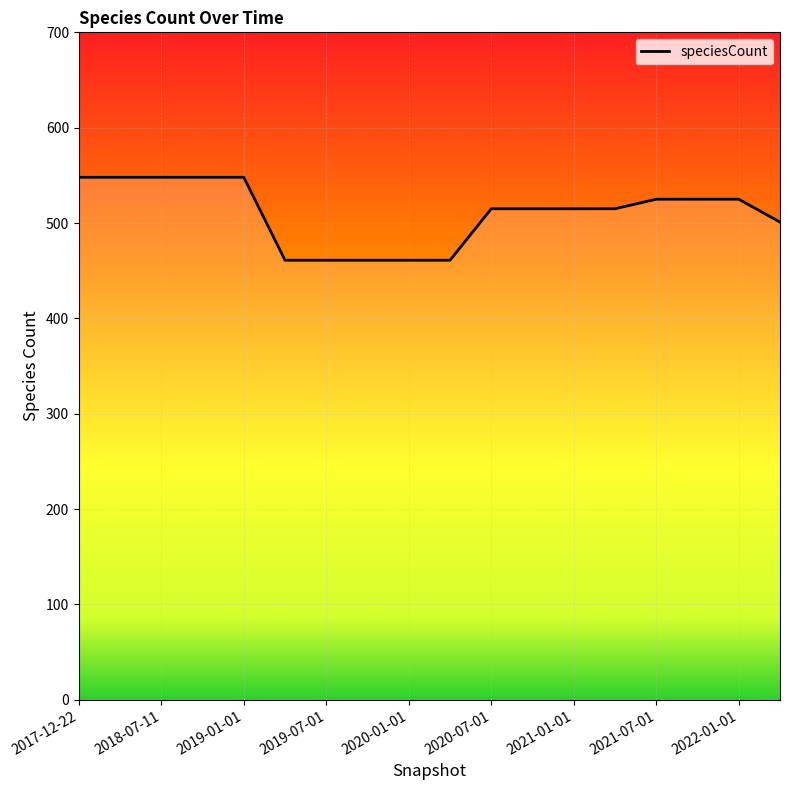

What is the difference between the maximum and minimum values?

87